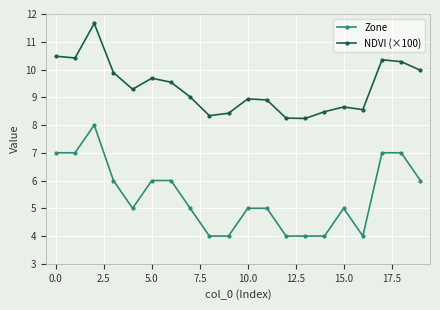

Count the number of categories in the chart.

20